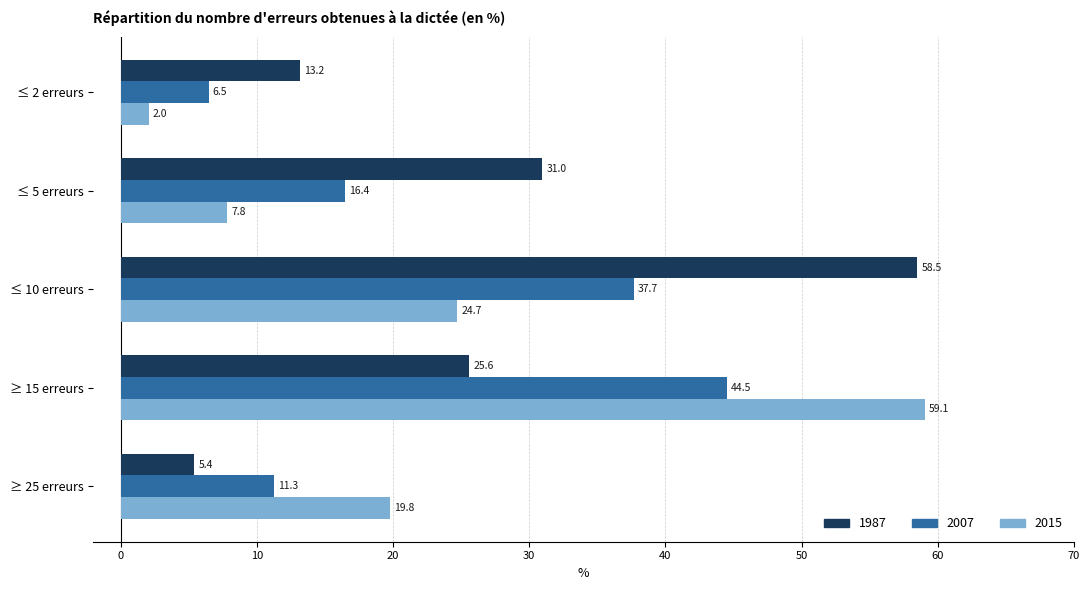

At which category is the sum across all series the highest?

≥ 15 erreurs